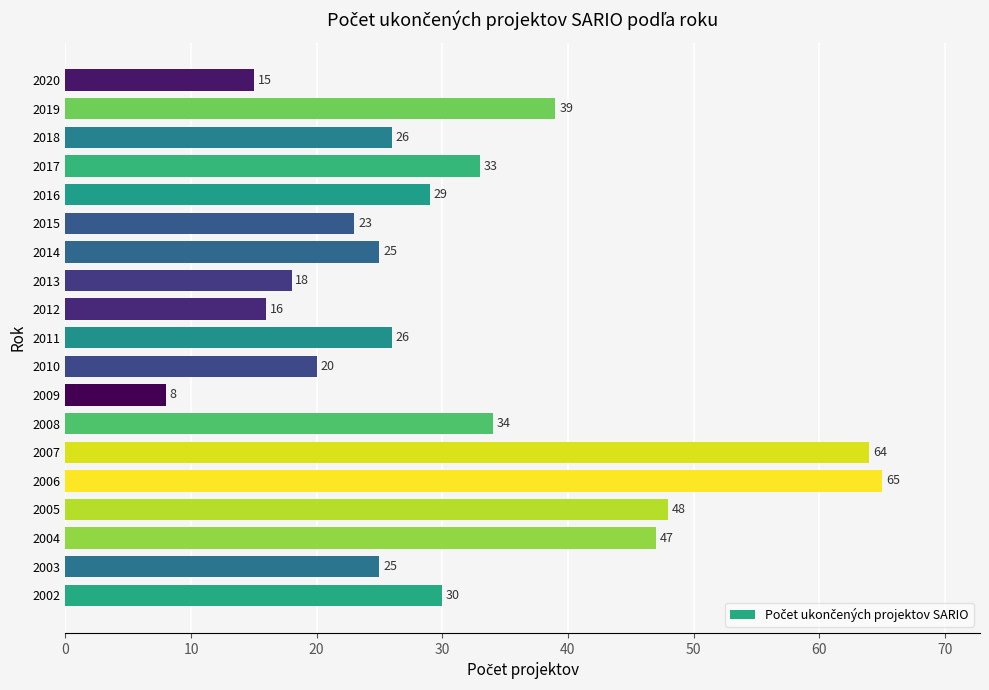

The value at 2008 is 34. True or false?

True